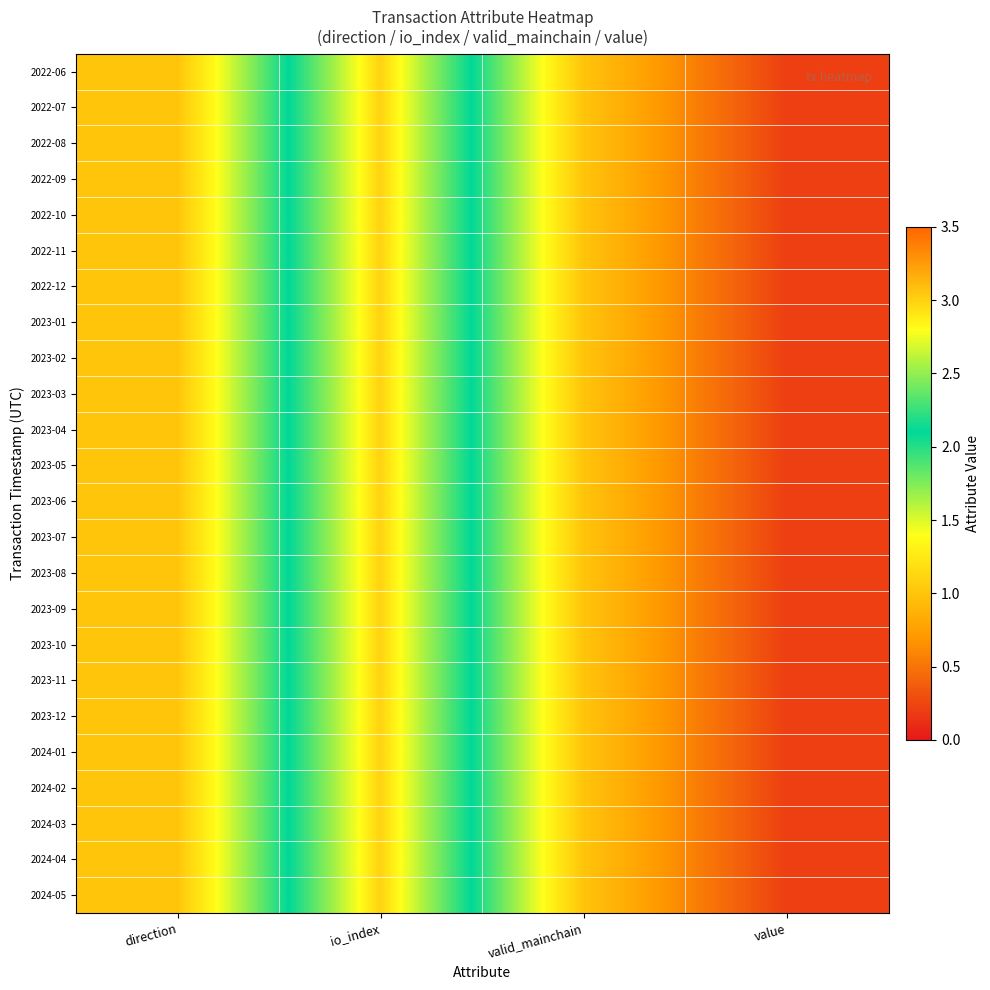

Reading left to right, what are all the values shown in this chart?

2022-06: direction=1.0	io_index=3.0	valid_mainchain=1.0	value=0.2
2022-07: direction=1.0	io_index=3.0	valid_mainchain=1.0	value=0.2
2022-08: direction=1.0	io_index=3.0	valid_mainchain=1.0	value=0.2
2022-09: direction=1.0	io_index=3.0	valid_mainchain=1.0	value=0.2
2022-10: direction=1.0	io_index=3.0	valid_mainchain=1.0	value=0.2
2022-11: direction=1.0	io_index=3.0	valid_mainchain=1.0	value=0.2
2022-12: direction=1.0	io_index=3.0	valid_mainchain=1.0	value=0.2
2023-01: direction=1.0	io_index=3.0	valid_mainchain=1.0	value=0.2
2023-02: direction=1.0	io_index=3.0	valid_mainchain=1.0	value=0.2
2023-03: direction=1.0	io_index=3.0	valid_mainchain=1.0	value=0.2
2023-04: direction=1.0	io_index=3.0	valid_mainchain=1.0	value=0.2
2023-05: direction=1.0	io_index=3.0	valid_mainchain=1.0	value=0.2
2023-06: direction=1.0	io_index=3.0	valid_mainchain=1.0	value=0.2
2023-07: direction=1.0	io_index=3.0	valid_mainchain=1.0	value=0.2
2023-08: direction=1.0	io_index=3.0	valid_mainchain=1.0	value=0.2
2023-09: direction=1.0	io_index=3.0	valid_mainchain=1.0	value=0.2
2023-10: direction=1.0	io_index=3.0	valid_mainchain=1.0	value=0.2
2023-11: direction=1.0	io_index=3.0	valid_mainchain=1.0	value=0.2
2023-12: direction=1.0	io_index=3.0	valid_mainchain=1.0	value=0.2
2024-01: direction=1.0	io_index=3.0	valid_mainchain=1.0	value=0.2
2024-02: direction=1.0	io_index=3.0	valid_mainchain=1.0	value=0.2
2024-03: direction=1.0	io_index=3.0	valid_mainchain=1.0	value=0.2
2024-04: direction=1.0	io_index=3.0	valid_mainchain=1.0	value=0.2
2024-05: direction=1.0	io_index=3.0	valid_mainchain=1.0	value=0.2